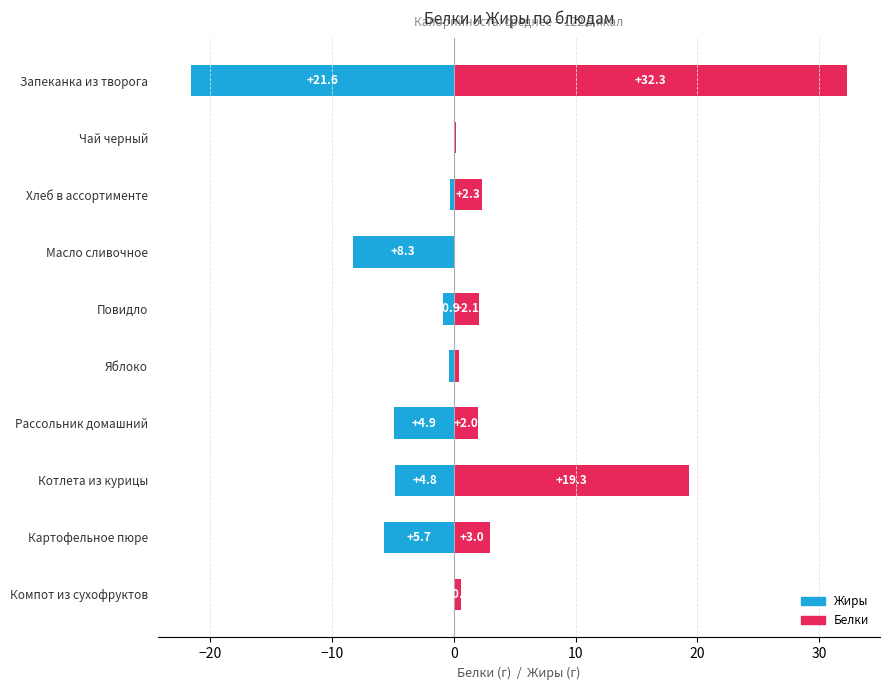

Reading right to left, list all the values displayed in this chart.

Жиры: 0.0	-5.7	-4.8	-4.9	-0.4	-0.9	-8.3	-0.3	0.0	-21.6
Белки: 0.6	3.0	19.3	2.0	0.4	2.1	0.1	2.3	0.2	32.3